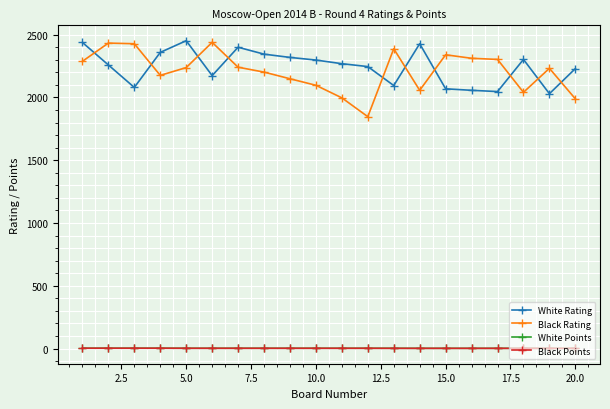

What is the maximum value for Black Rating?

2439.0